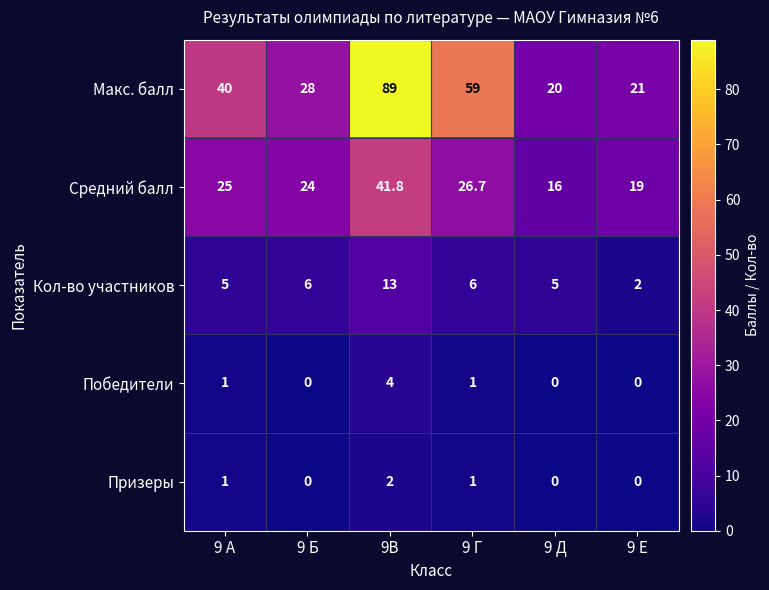

Which category has the highest value across all series?

9В